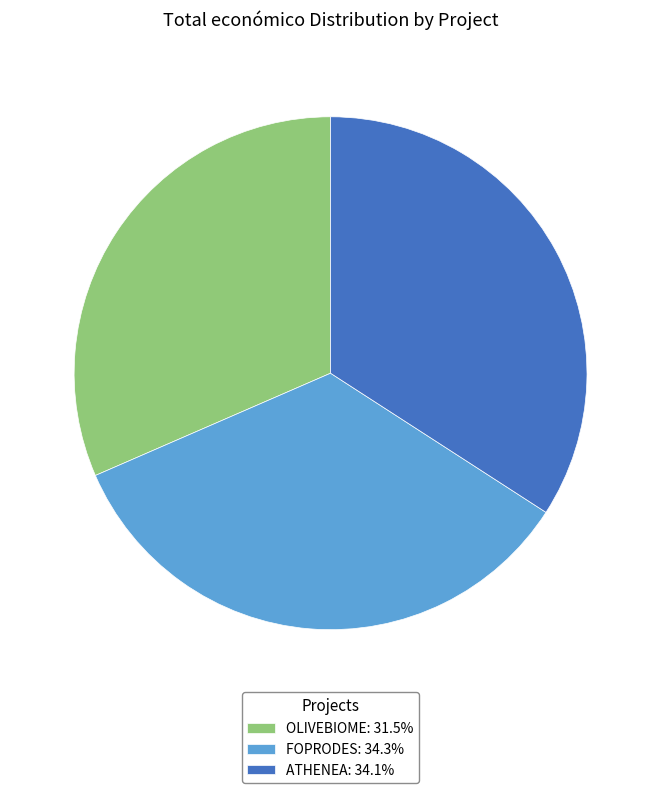

Does FOPRODES represent more than half of the total?

No